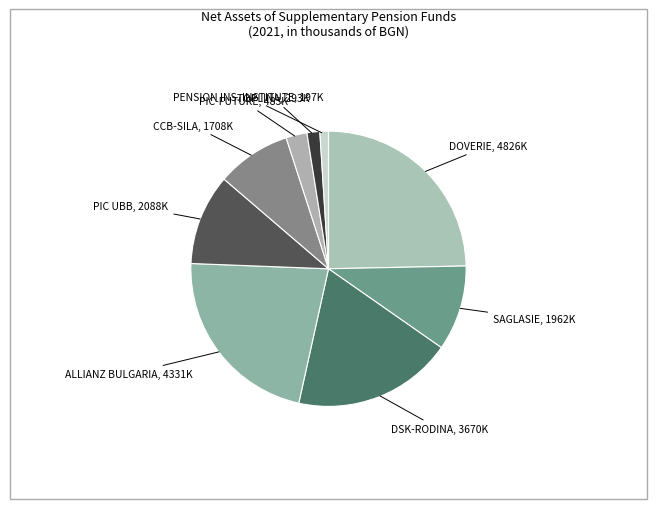

Is there a majority slice in this chart?

No